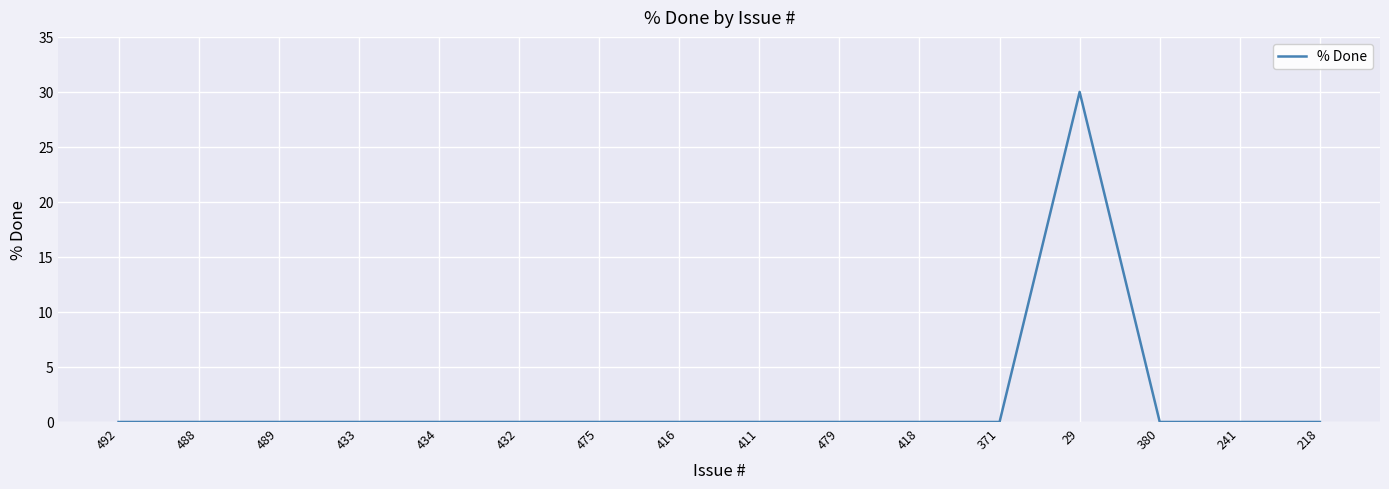

What is the difference between the maximum and minimum values?

30